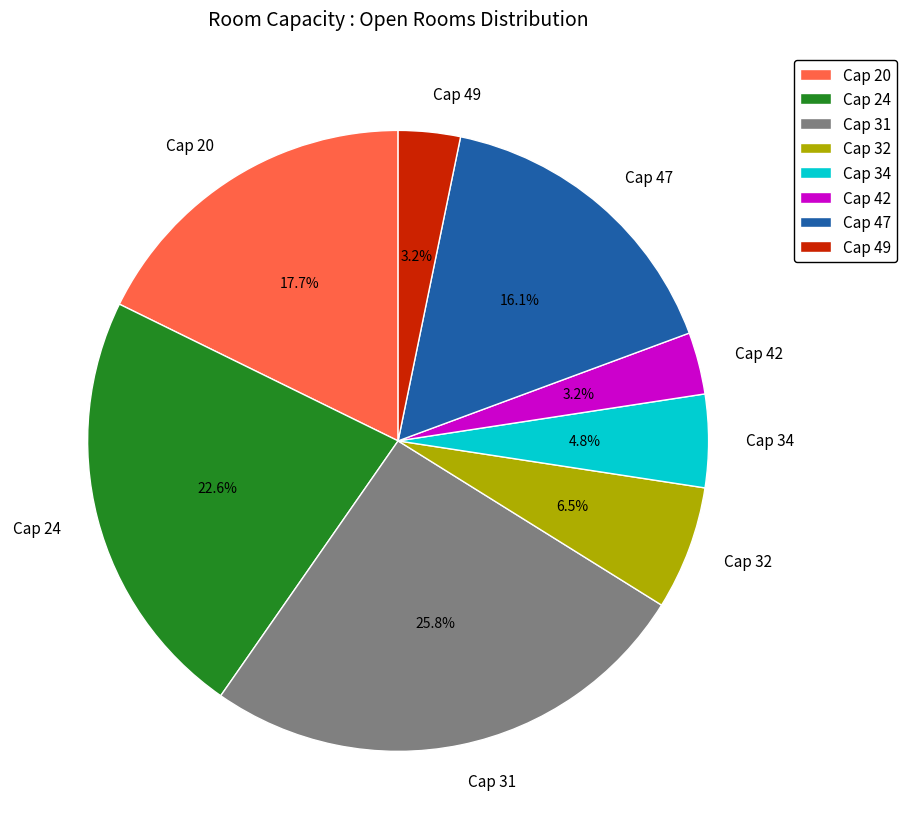

Is it true that Cap 47 is 6% of the pie?

False